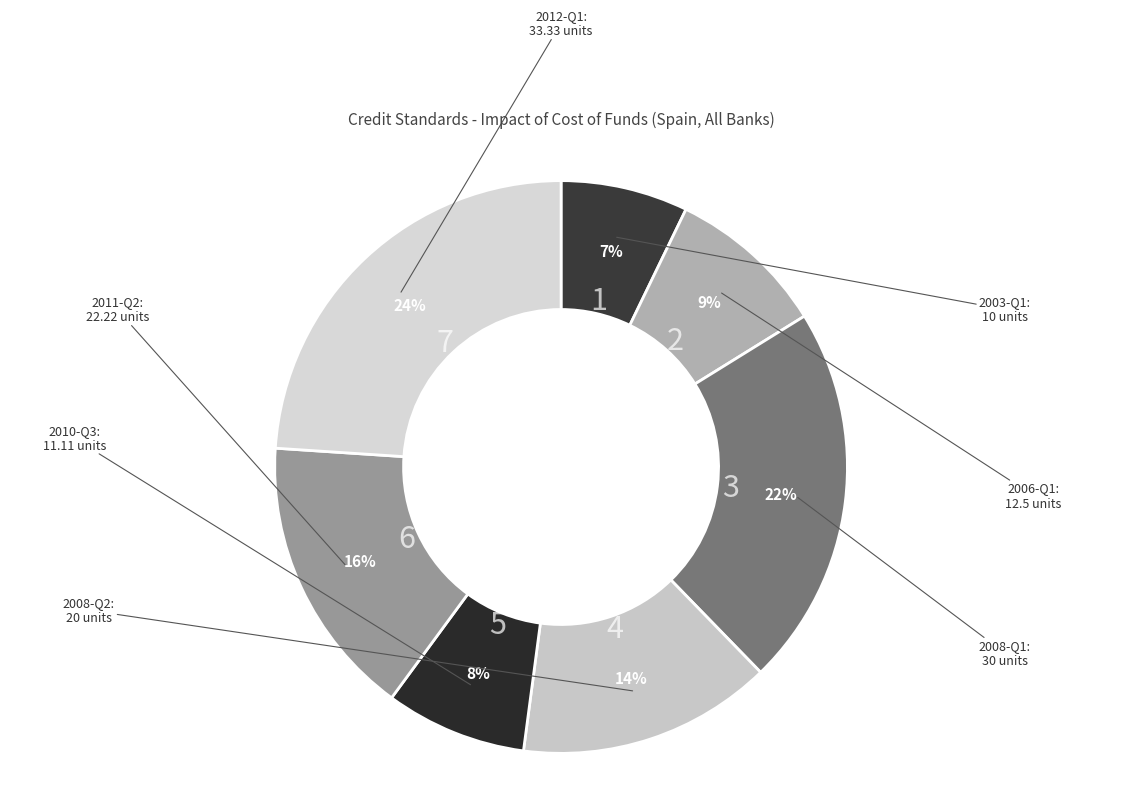

What is the smallest slice in the pie chart?

2003-Q1